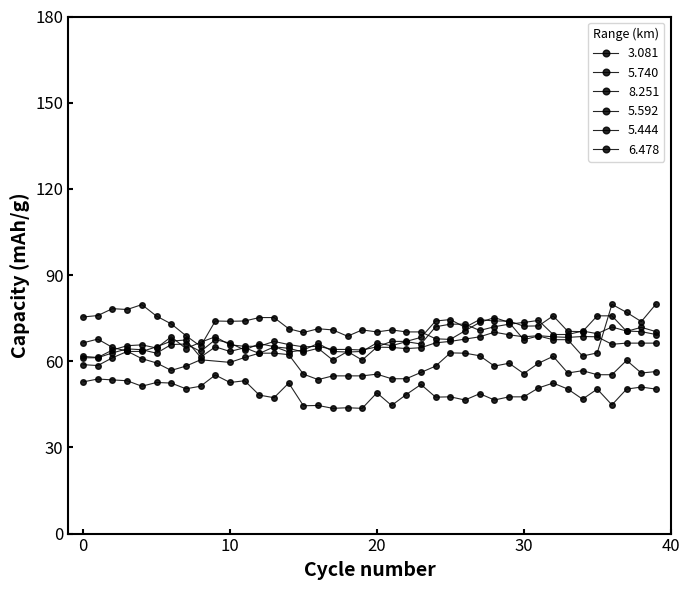

True or false: 3.081 and 5.740 intersect in this chart.

True